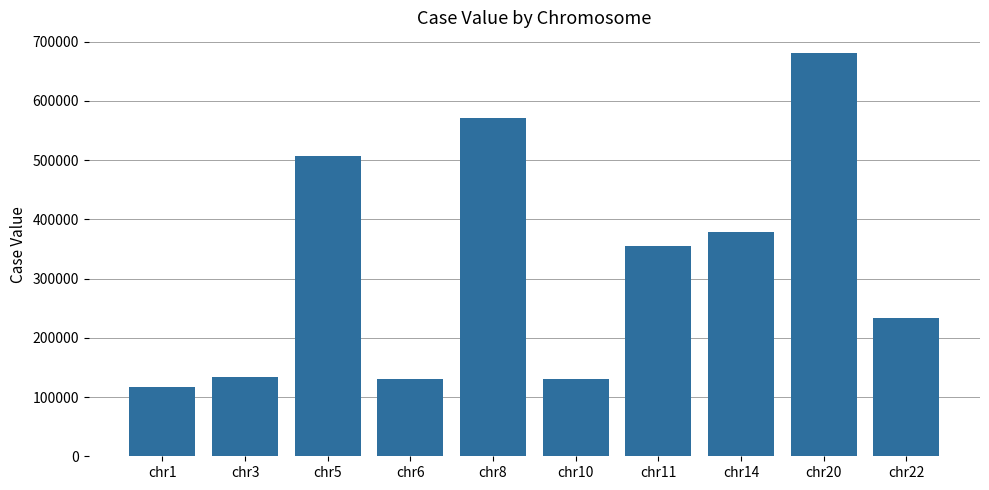

Where is the data nearest to the value 399582?

chr14